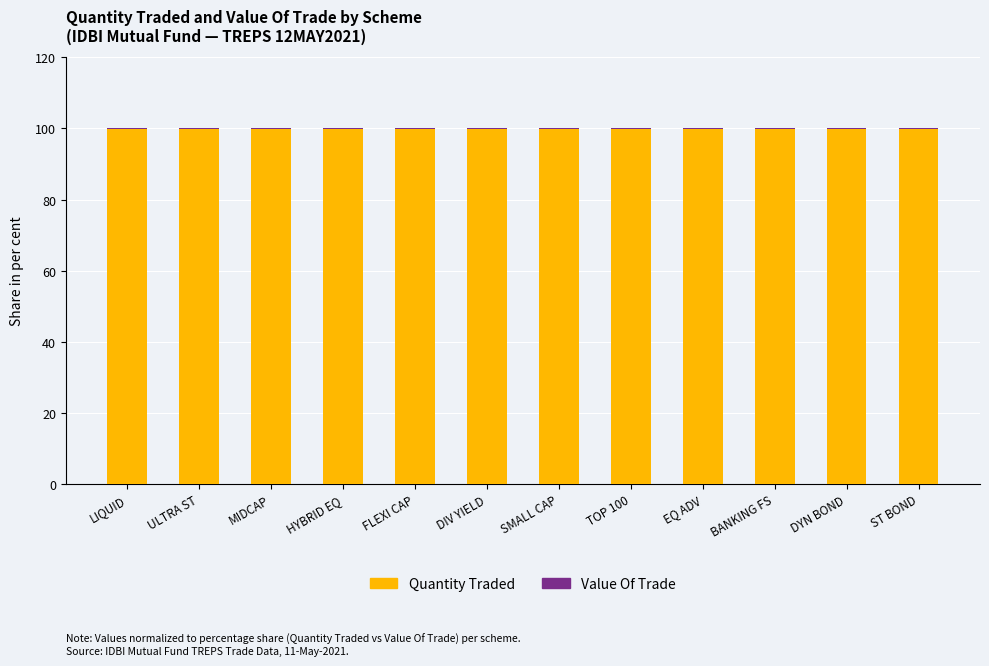

True or false: Quantity Traded has a value of 99.9 at EQ ADV.

True